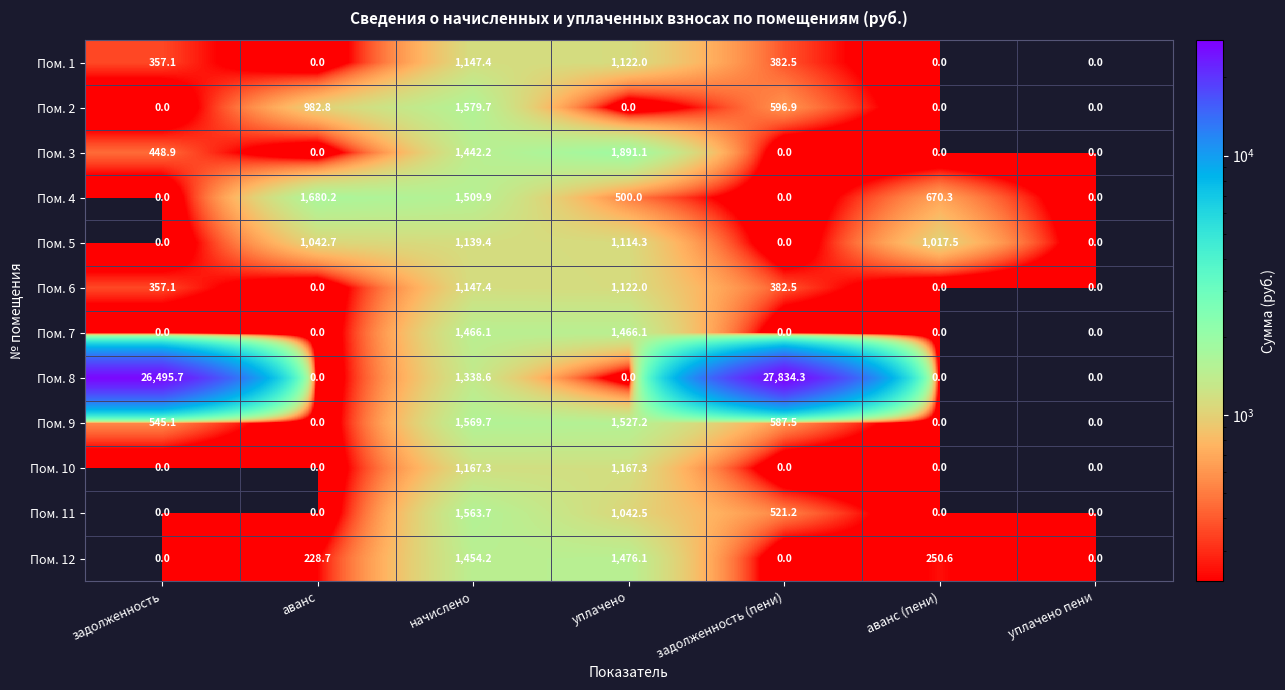

What is the approximate value of Пом. 9 at начислено?

1569.7